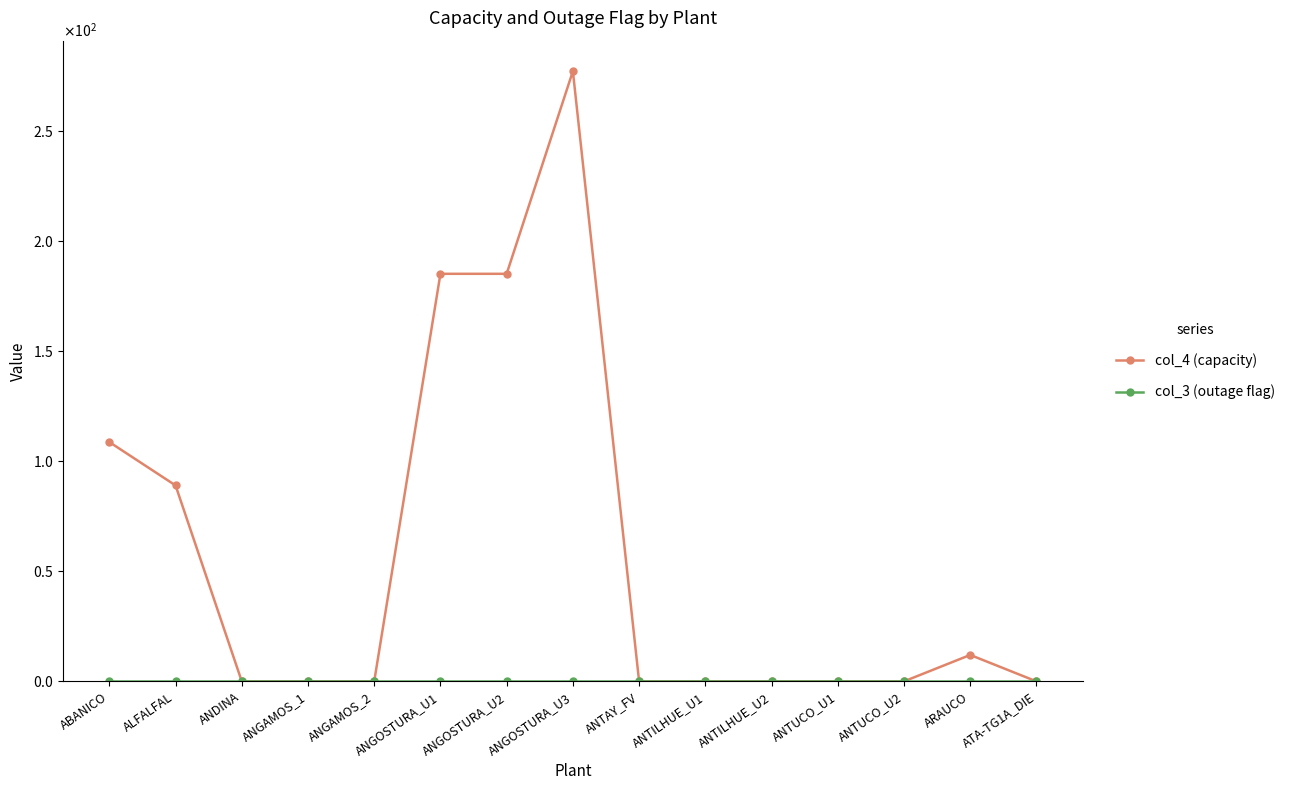

Does the chart have visible grid lines?

No